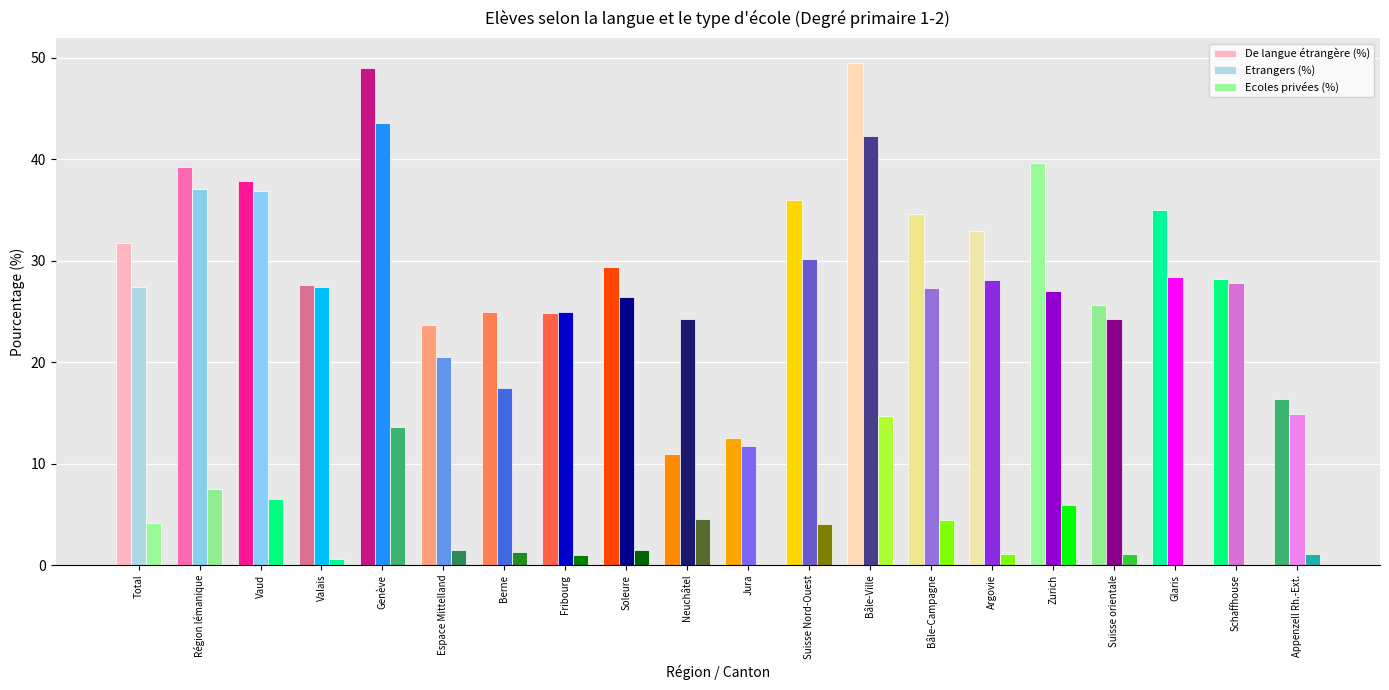

What are all the series names shown in the legend?

De langue étrangère (%), Etrangers (%), Ecoles privées (%)